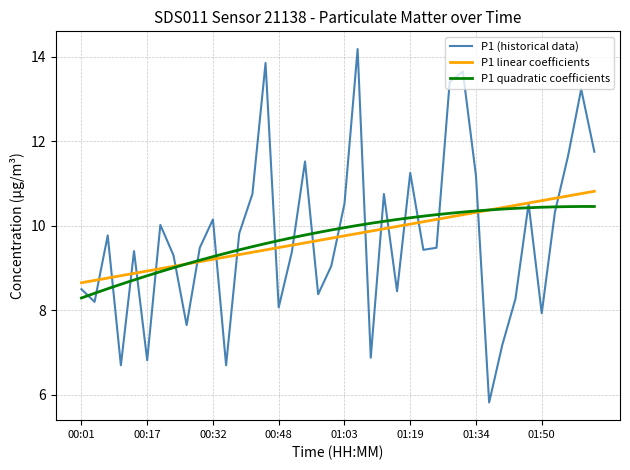

Which series ends up on top after the final intersection of P1 quadratic coefficients and P1 (historical data)?

P1 (historical data)